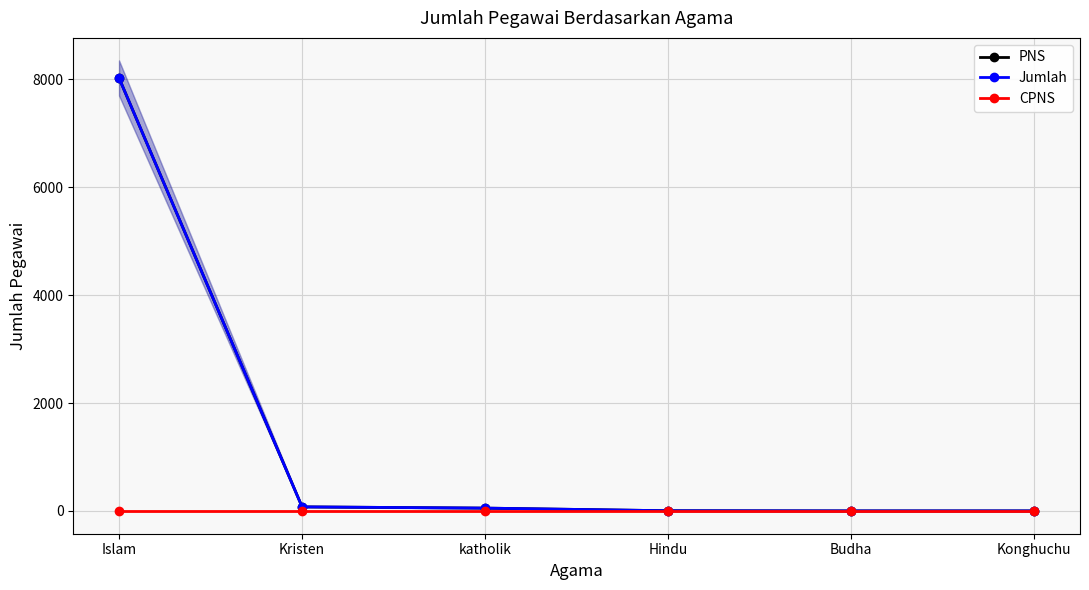

Which series has the largest range (max minus min)?

PNS